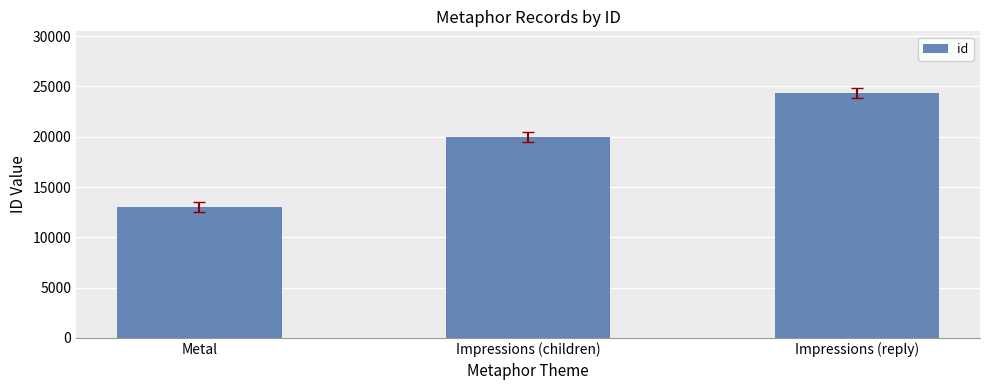

What is the label of the 1st bar from the left?

Metal